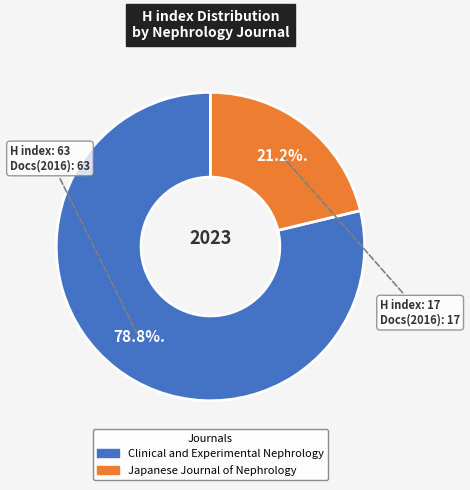

Which category accounts for the majority?

Clinical and Experimental Nephrology